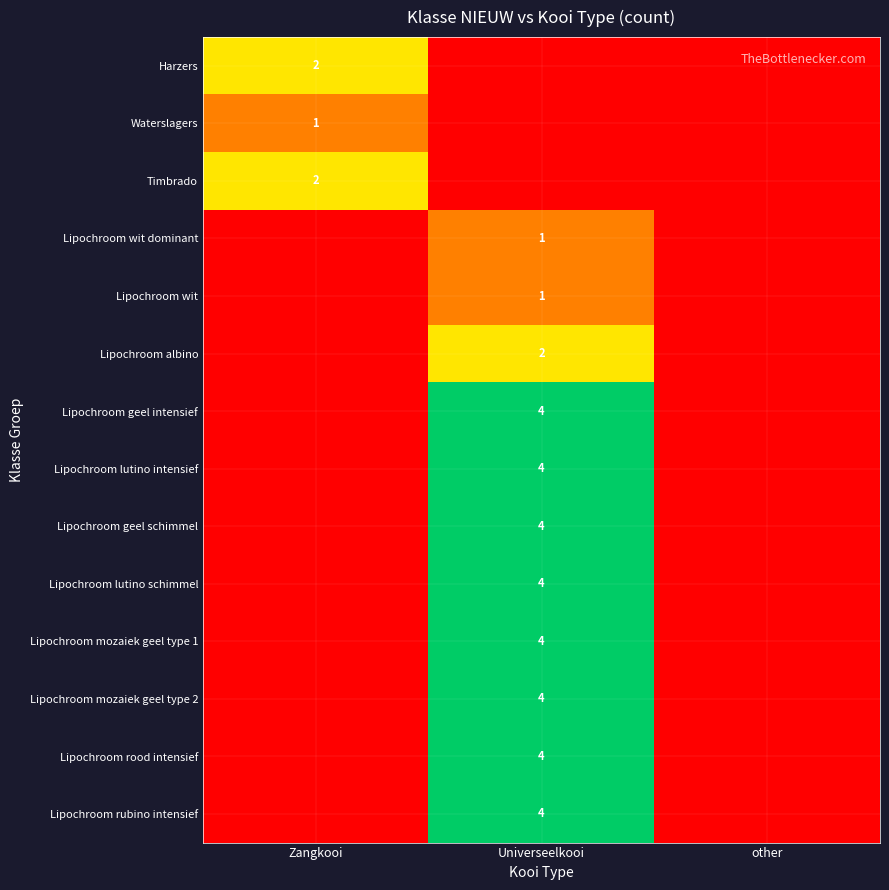

True or false: Timbrado has a value of 2 at Zangkooi.

True